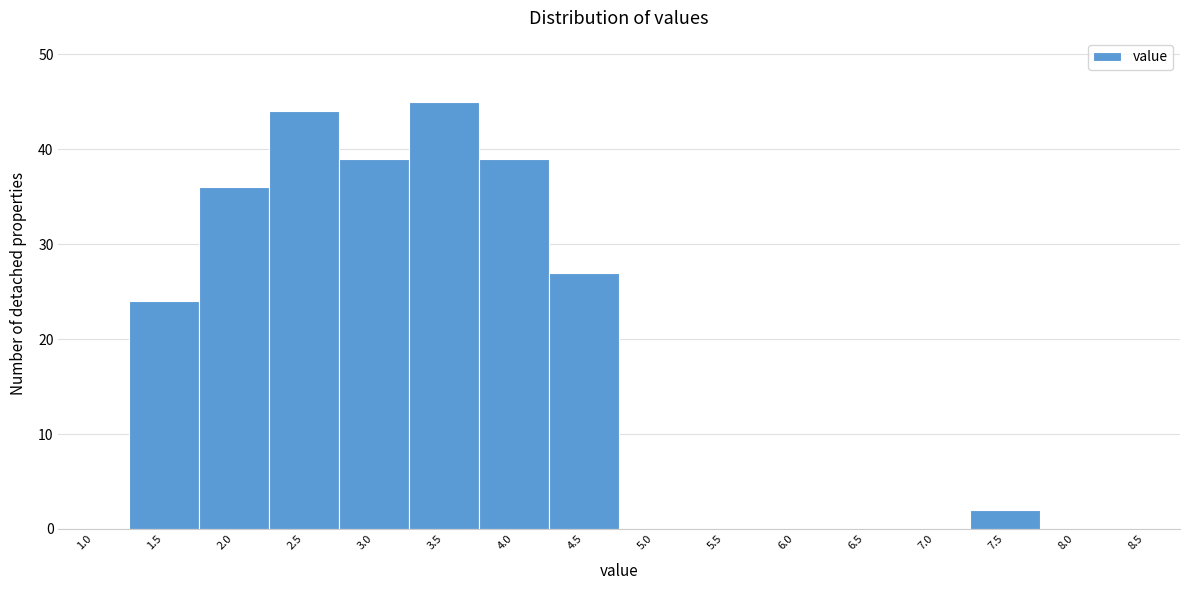

Reading left to right, extract all data points from this chart.

1.0=0	1.5=24	2.0=36	2.5=44	3.0=39	3.5=45	4.0=39	4.5=27	5.0=0	5.5=0	6.0=0	6.5=0	7.0=0	7.5=2	8.0=0	8.5=0